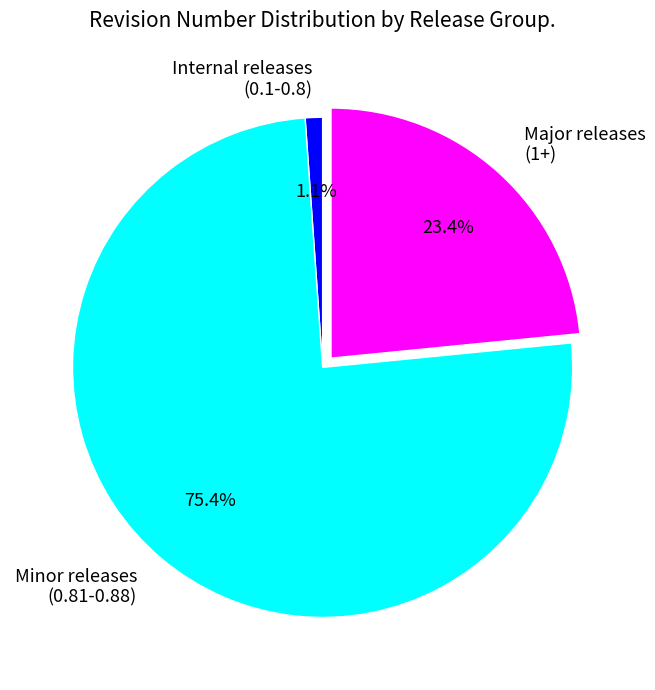

Does any single category account for the majority?

Yes